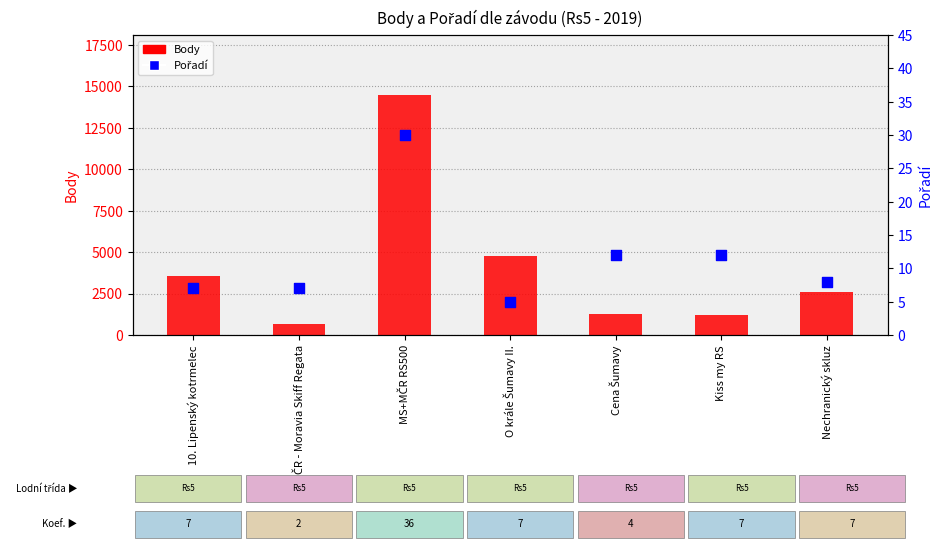

Which series reaches the maximum Y coordinate?

Body